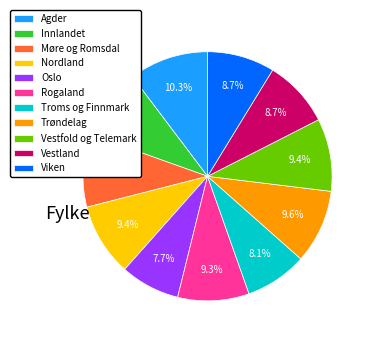

Which category has the biggest portion of the pie?

Agder